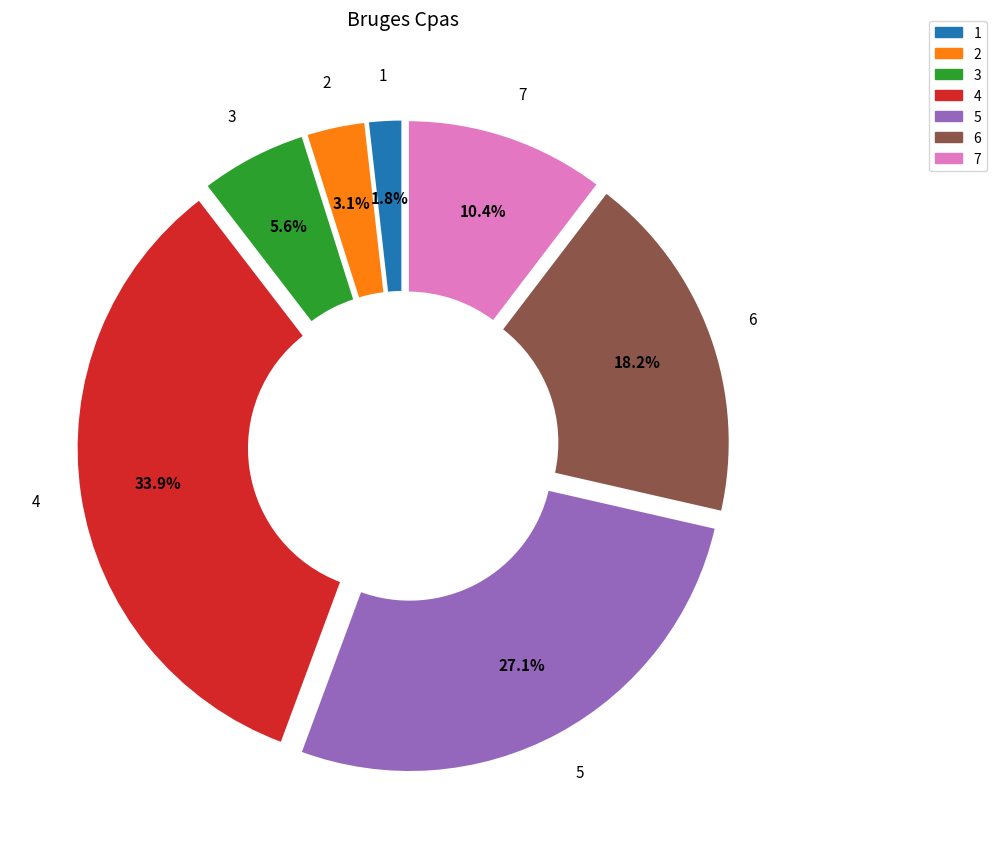

Is there any slice that represents more than half of the pie?

No